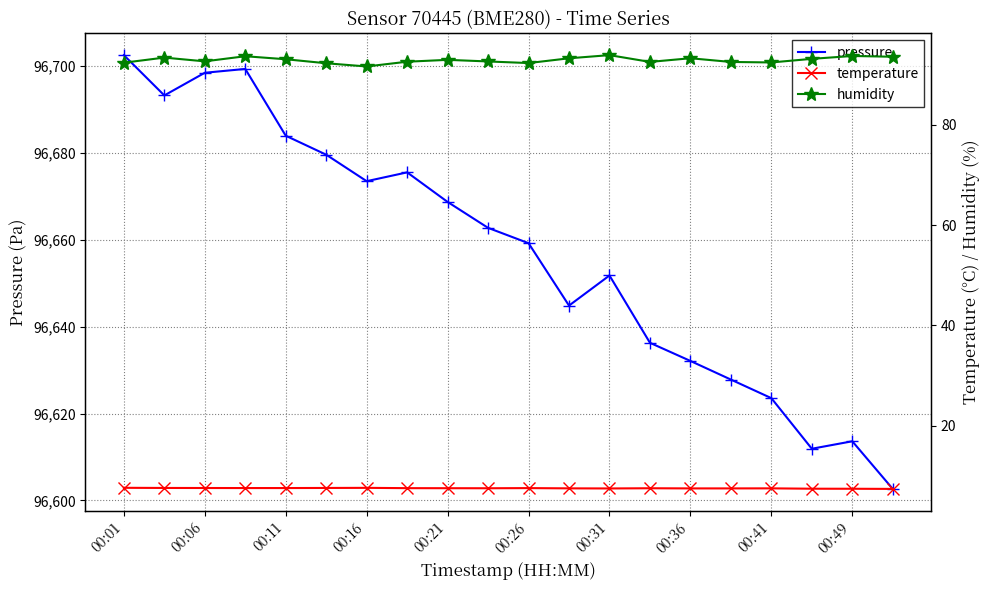

At how many categories does at least one series exceed 87988?

20